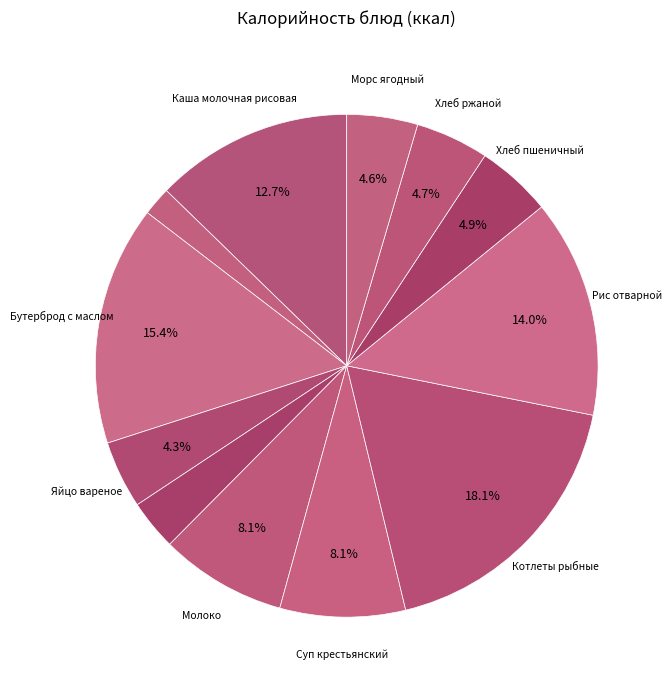

What is the smallest slice in the pie chart?

Чай с сахаром